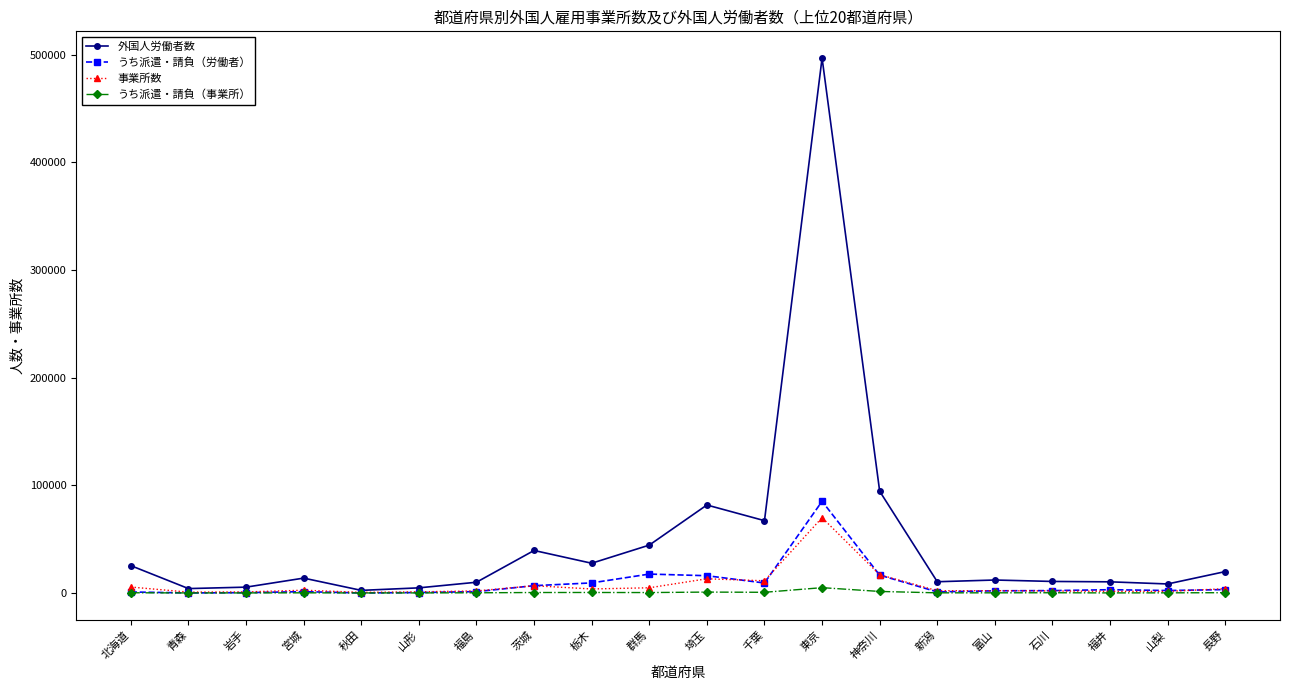

True or false: 外国人労働者数 has a value of 136354 at 埼玉.

False